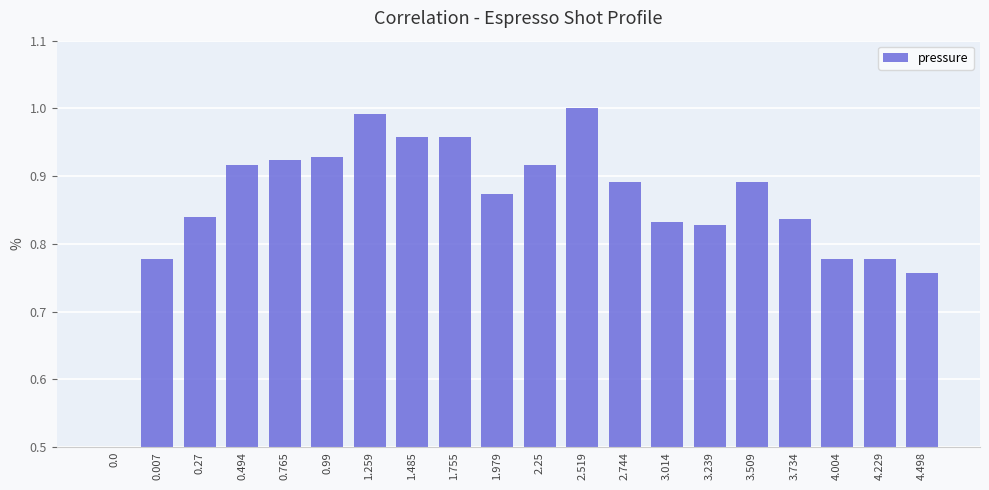

What is the smallest value displayed?

0.5